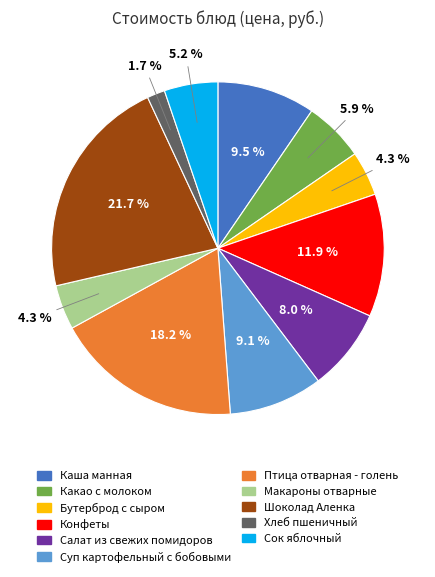

To the nearest percent, what is the difference between the Хлеб пшеничный and Шоколад Аленка slice percentages?

20%